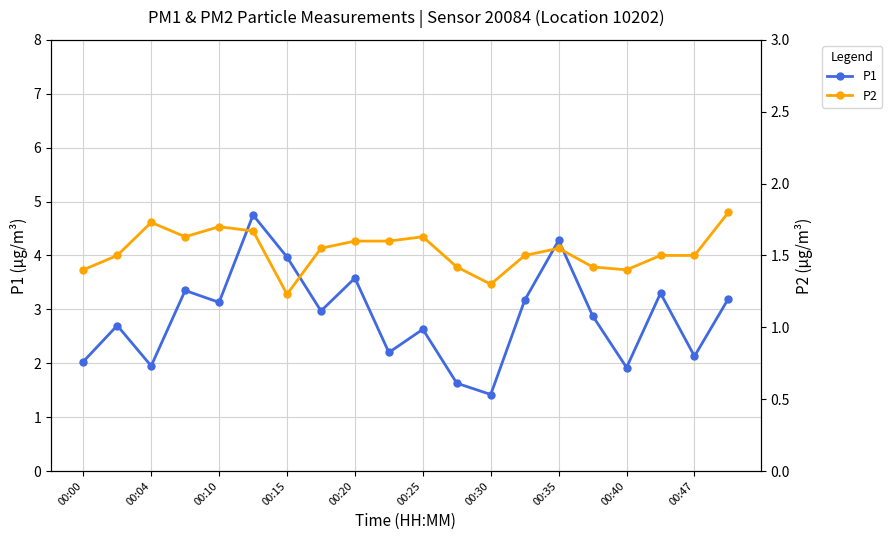

How many categories are shown in the chart?

20